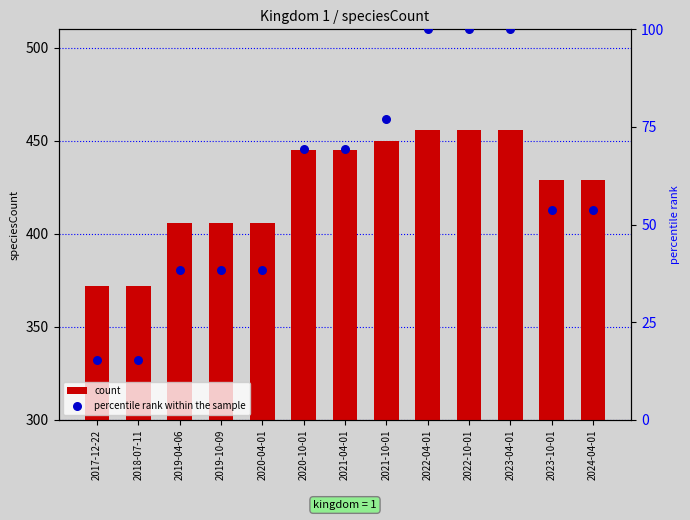

Which series reaches the minimum Y coordinate?

percentile rank within the sample